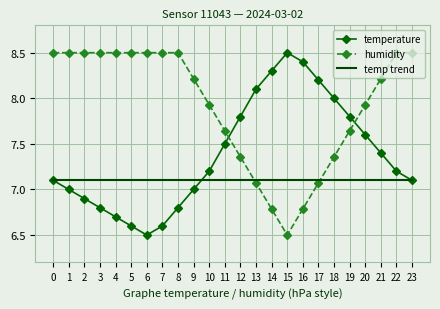

What is the lowest value of the humidity series?

6.5